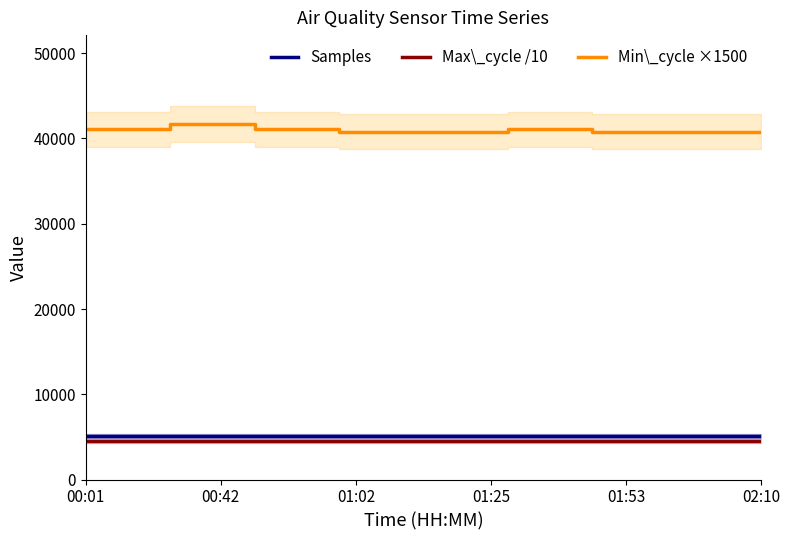

What is the lowest value of the Max\_cycle /10 series?

4536.8